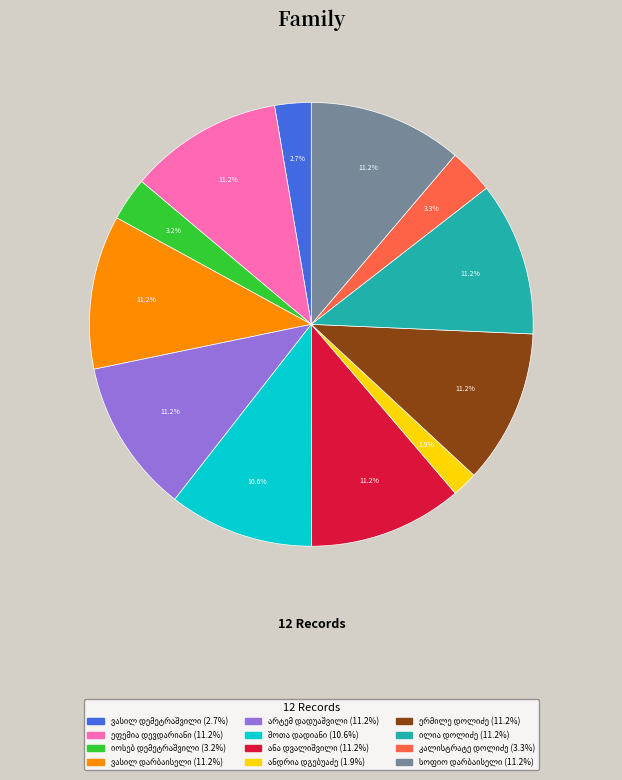

Is there any slice that represents more than half of the pie?

No